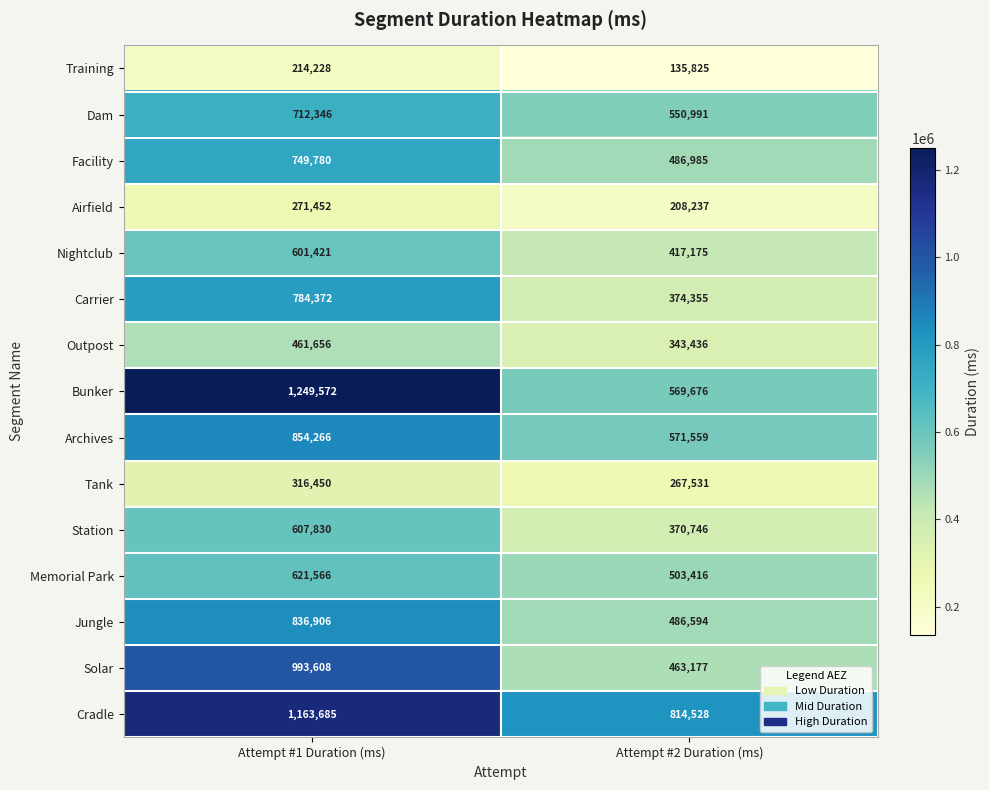

Is it true that Solar equals 463177 at Attempt #2 Duration (ms)?

True